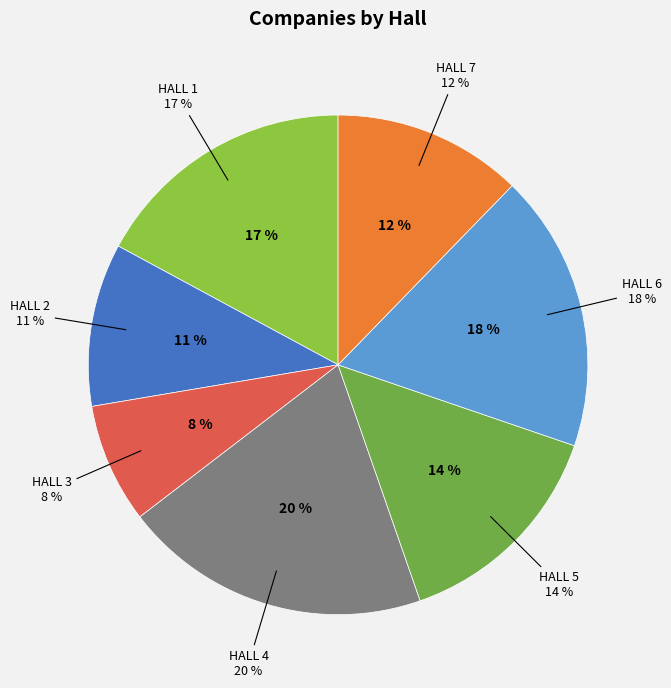

Rank the categories by value from lowest to highest.

HALL 3, HALL 2, HALL 7, HALL 5, HALL 1, HALL 6, HALL 4